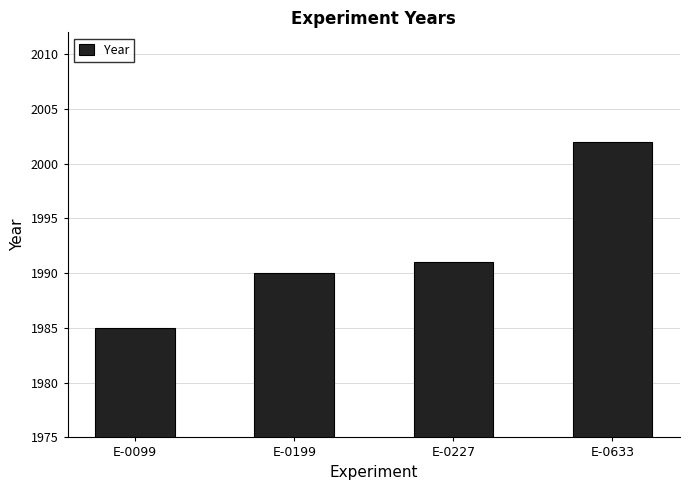

List the labels in order of value, smallest first.

E-0099, E-0199, E-0227, E-0633